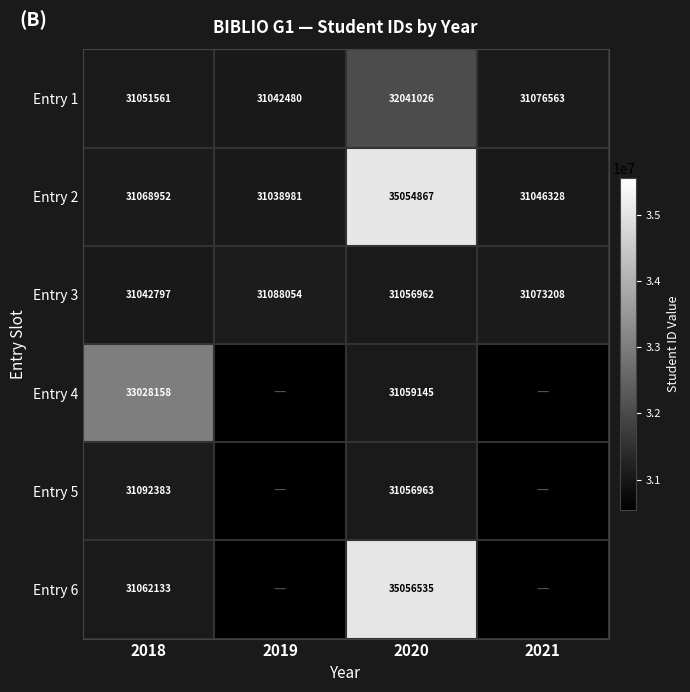

Which category has the highest value in the Entry 3 series?

2019